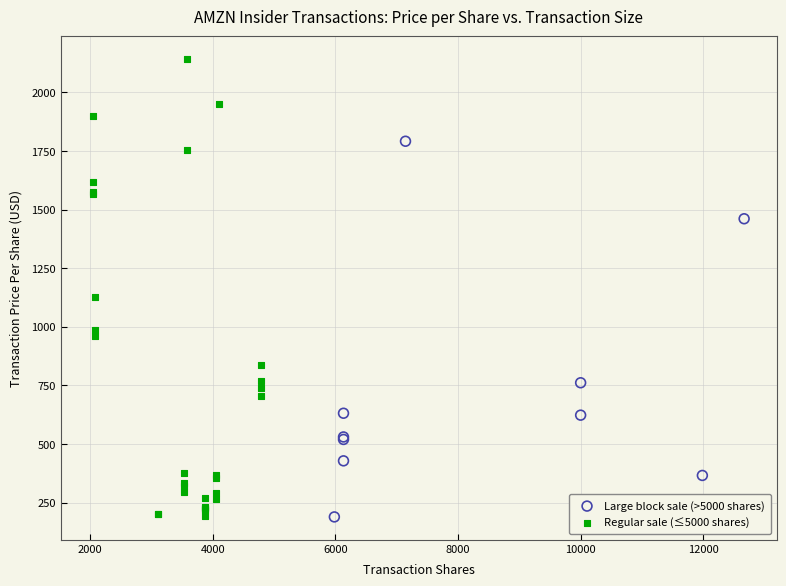

Which series reaches the maximum Y coordinate?

Regular sale (≤5000 shares)